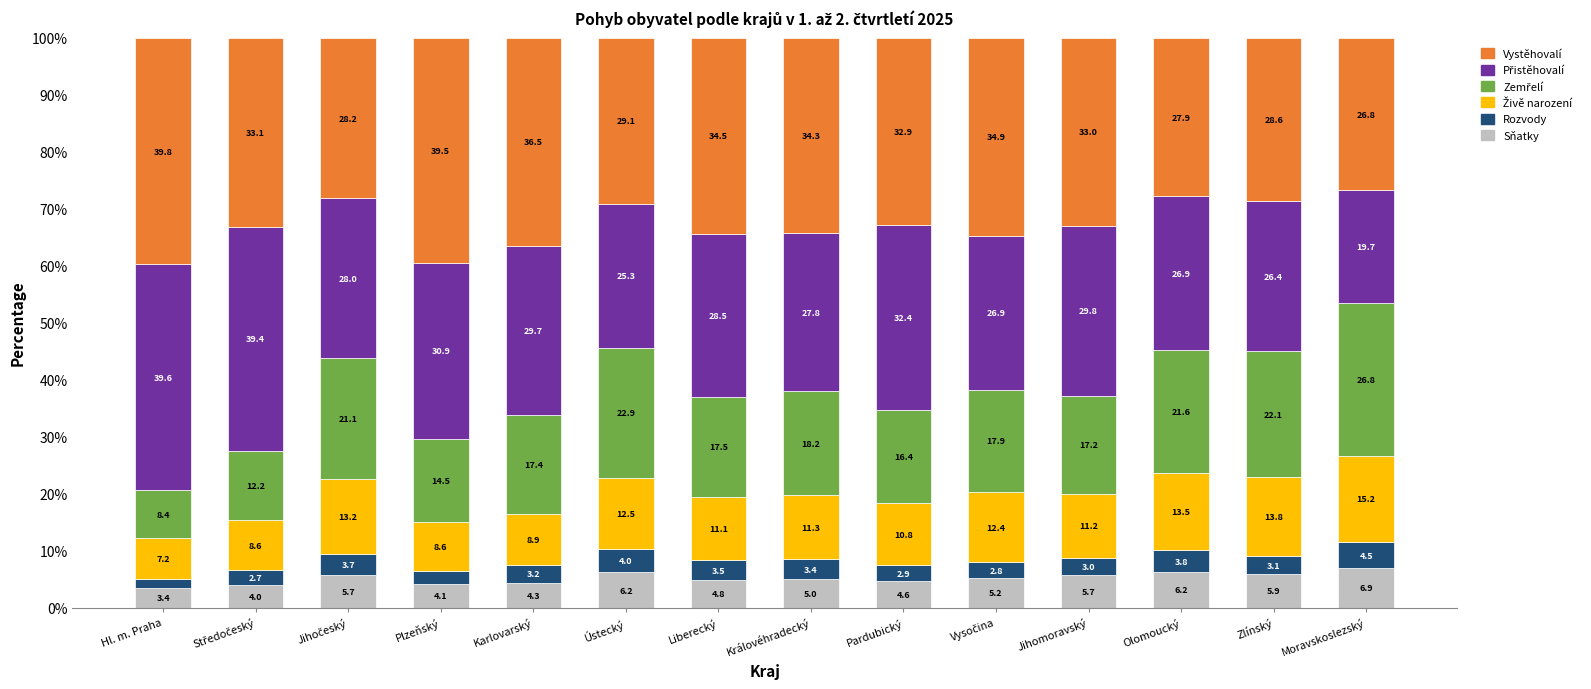

What is the minimum value for Sňatky?

3.4